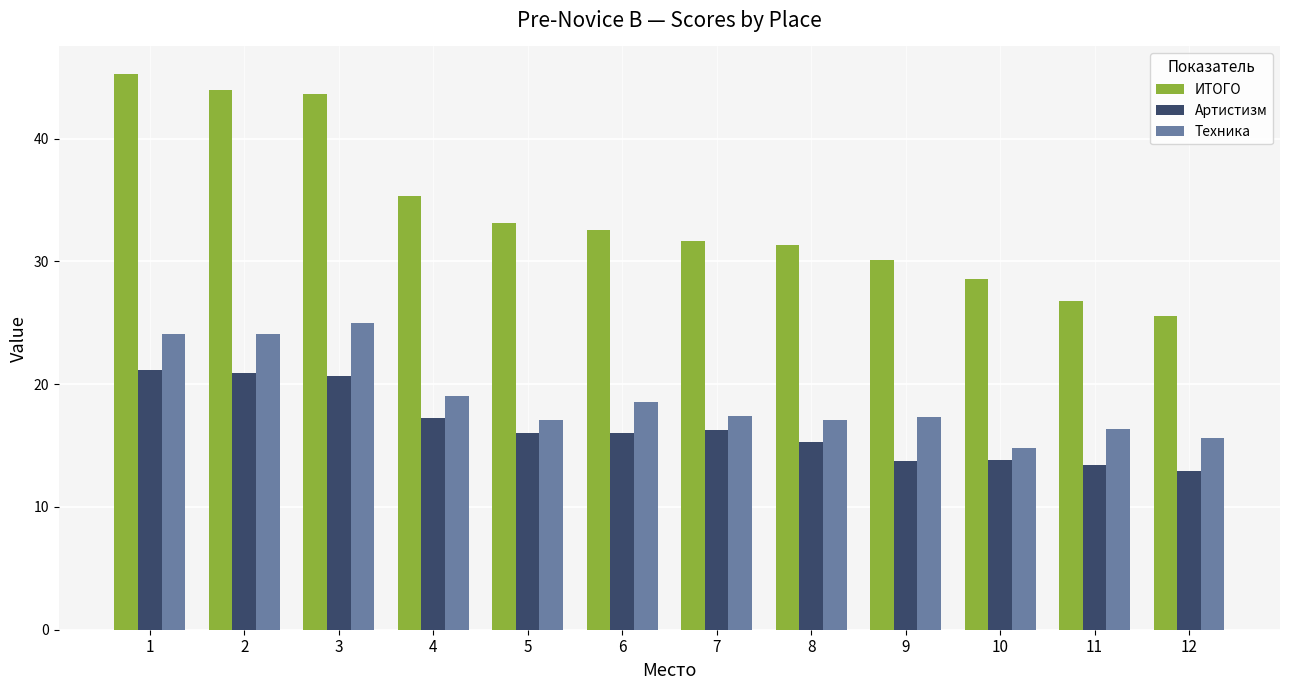

Which series changed the most between 3 and 11?

ИТОГО